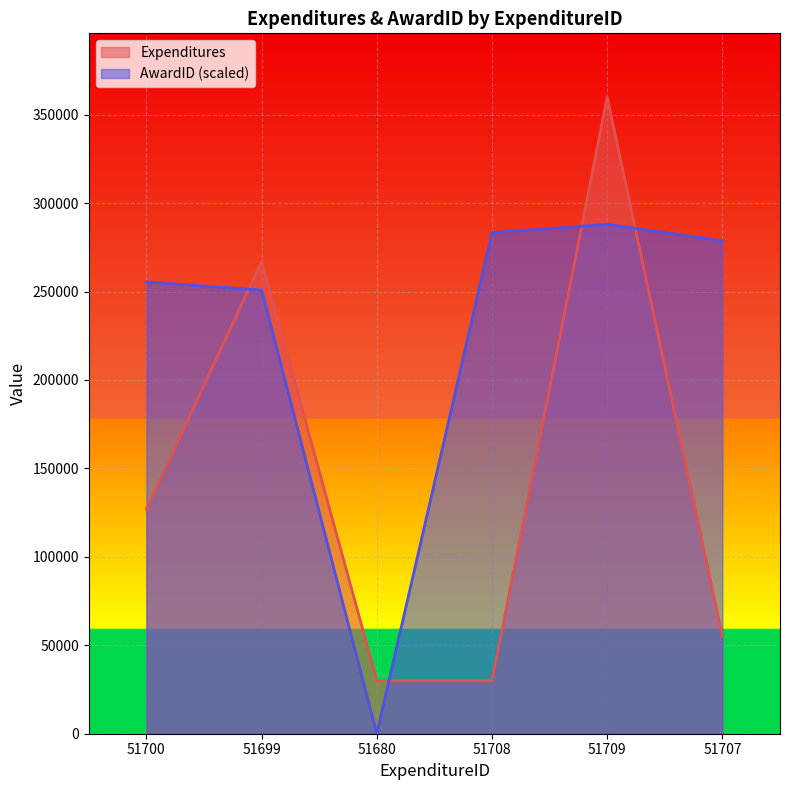

What is the value of the AwardID point at the 6th from the left?

278709.7